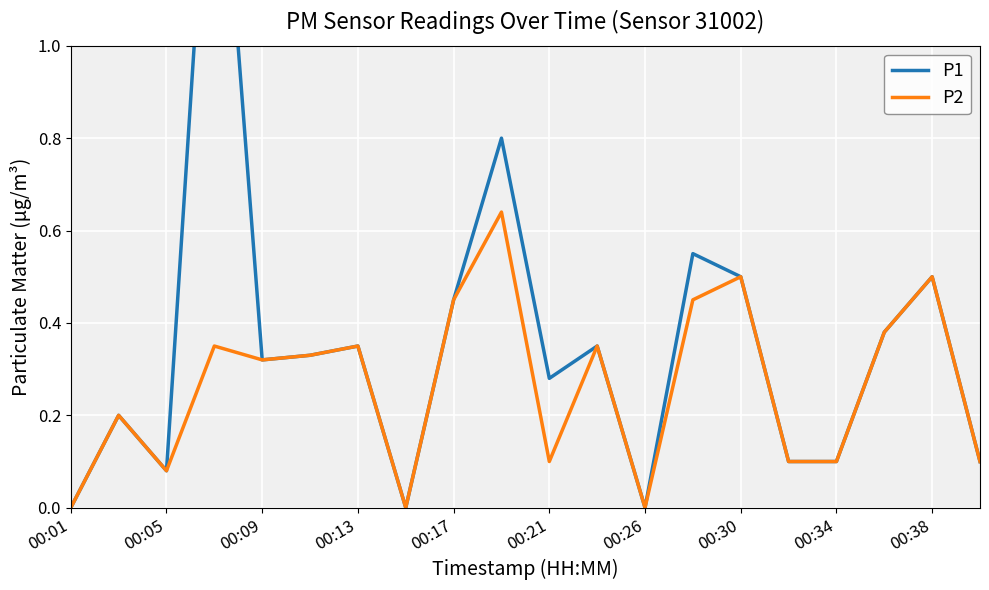

True or false: P2 has a value of 0.3 at 00:01.

False